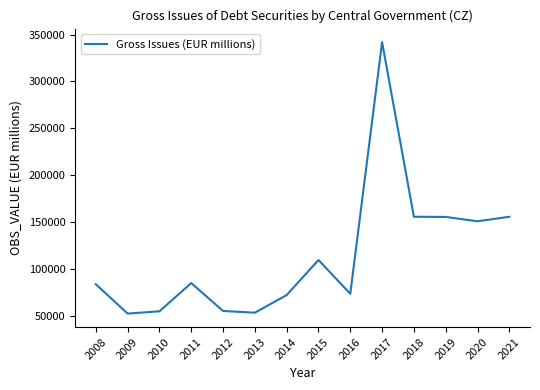

The value at 2008 is 84138.0. True or false?

True